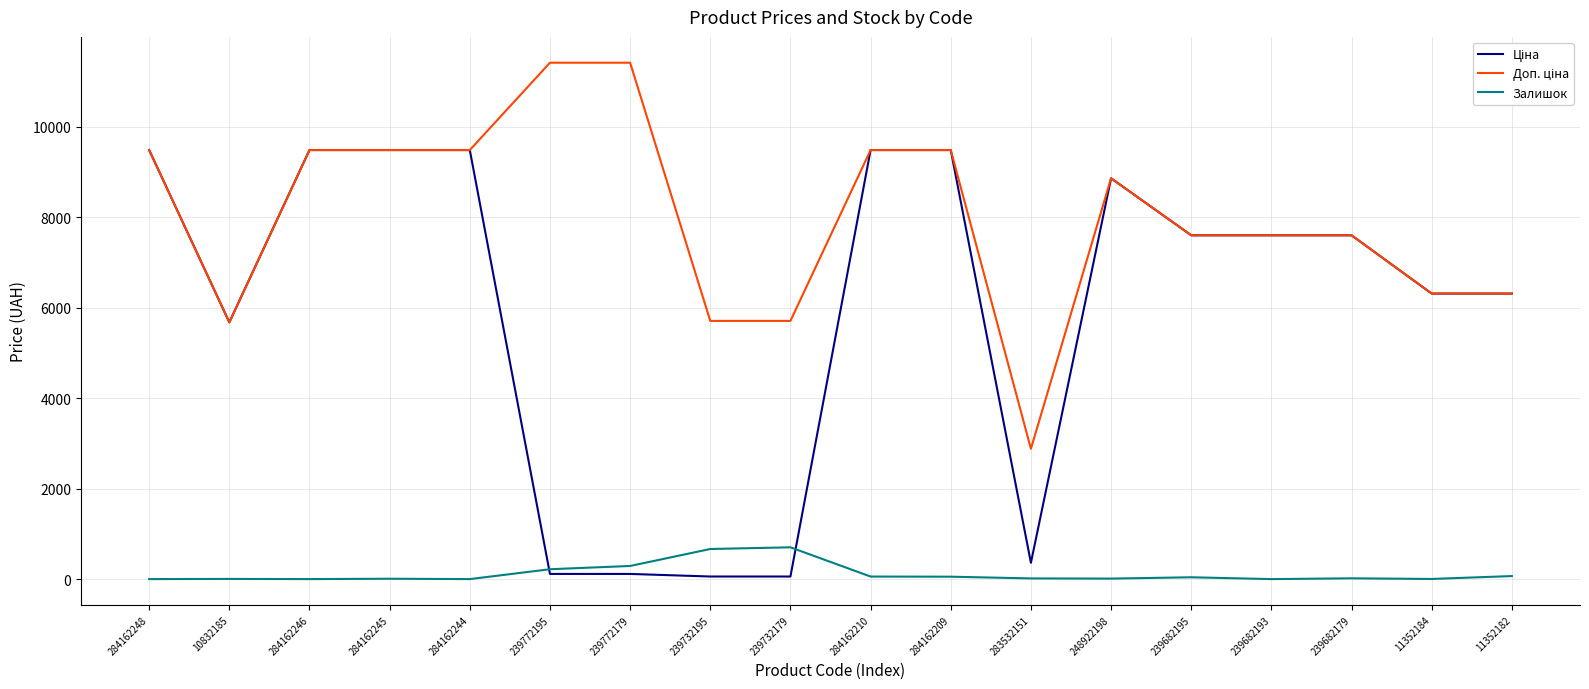

What is the highest value of the Залишок series?

702.0